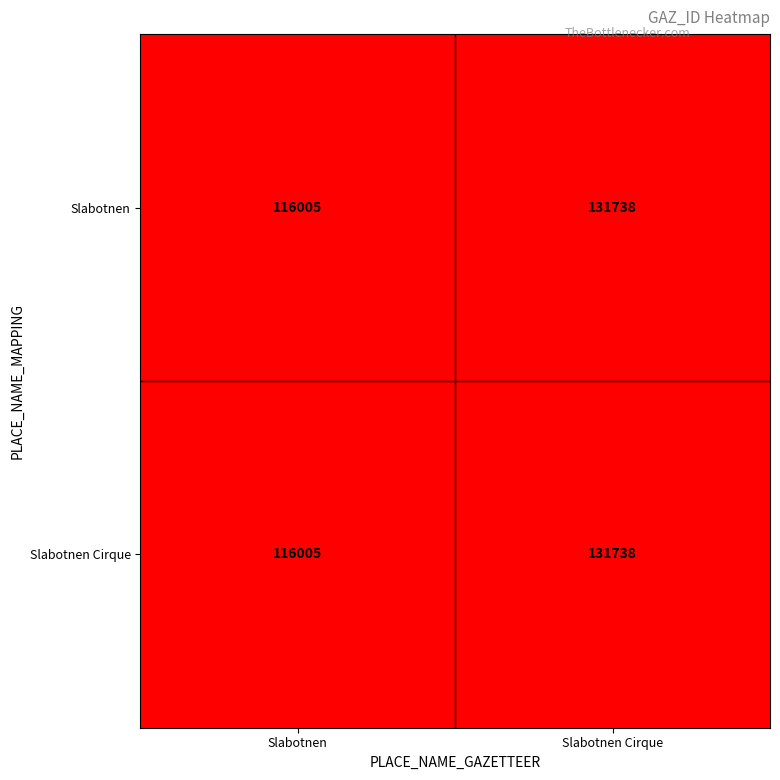

True or false: Slabotnen has a value of 182708 at Slabotnen.

False